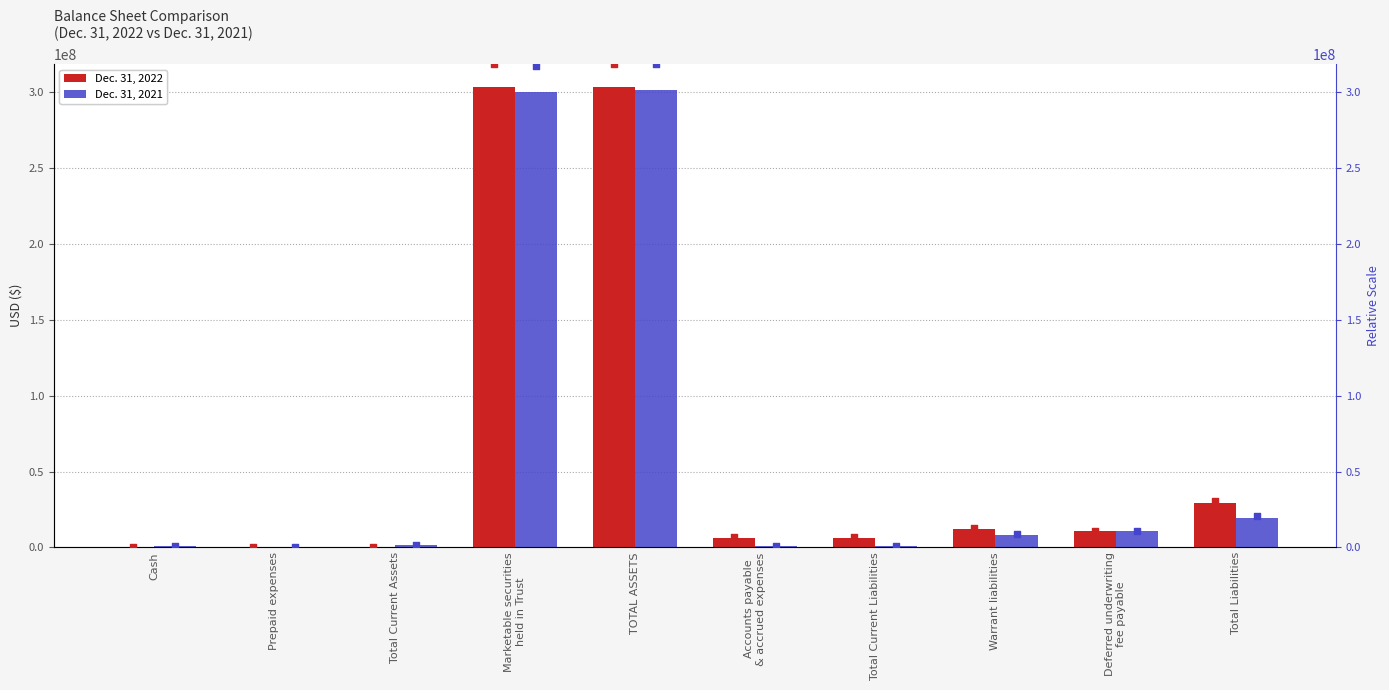

Which series contains the highest Y value?

2022 relative